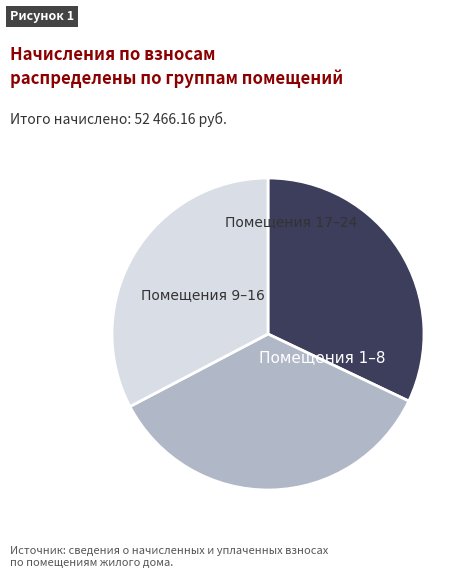

How many segments does this pie chart have?

3